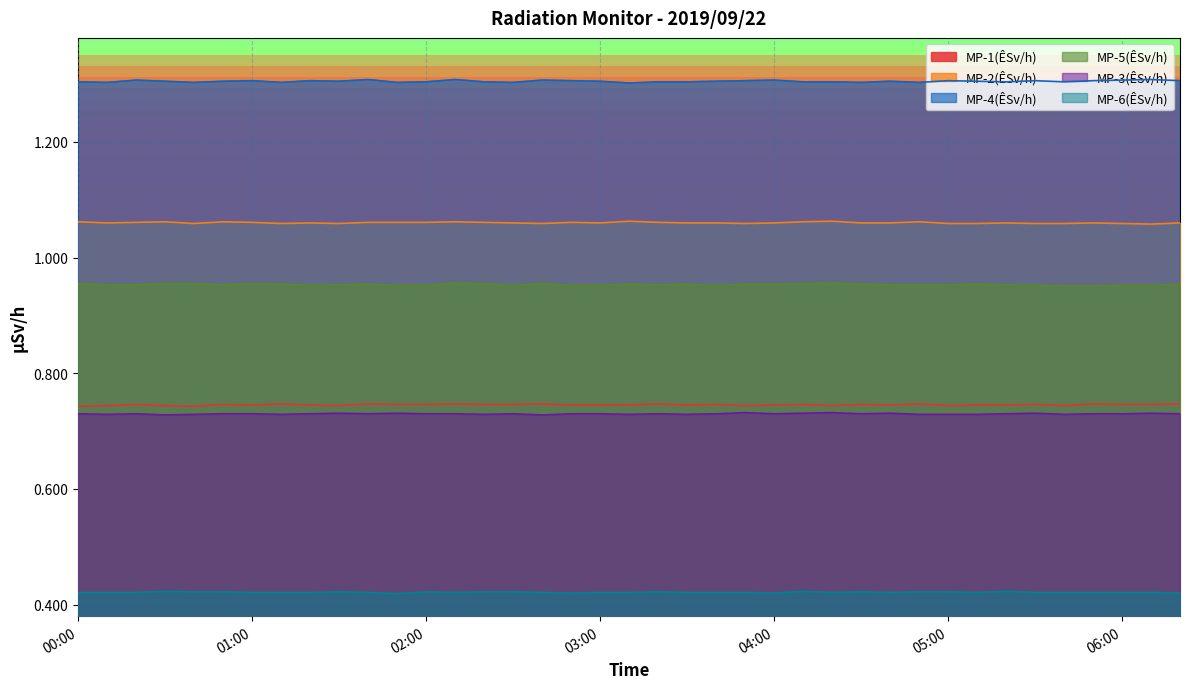

Which series has the largest total across all categories?

MP-4(ÊSv/h)